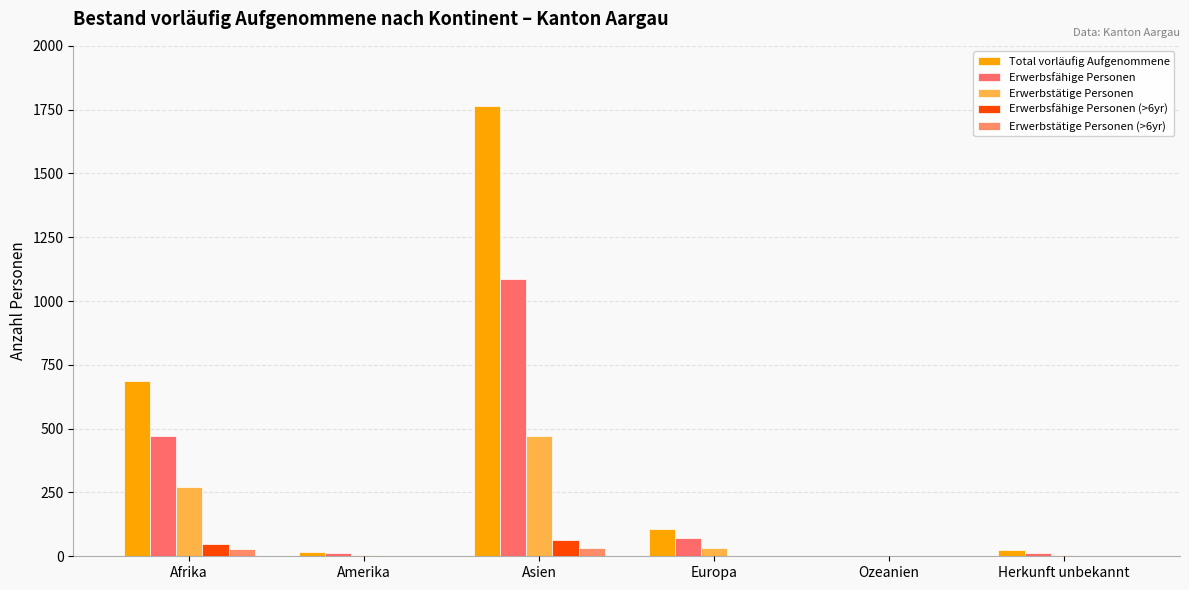

How many groups of bars are there?

6